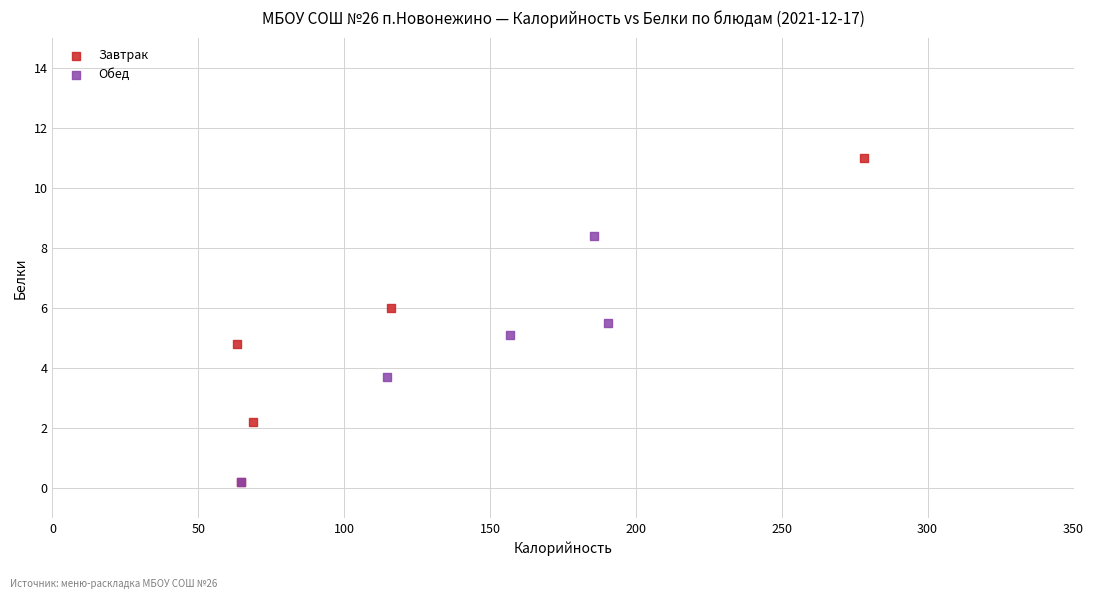

Which series contains the highest Y value?

Завтрак